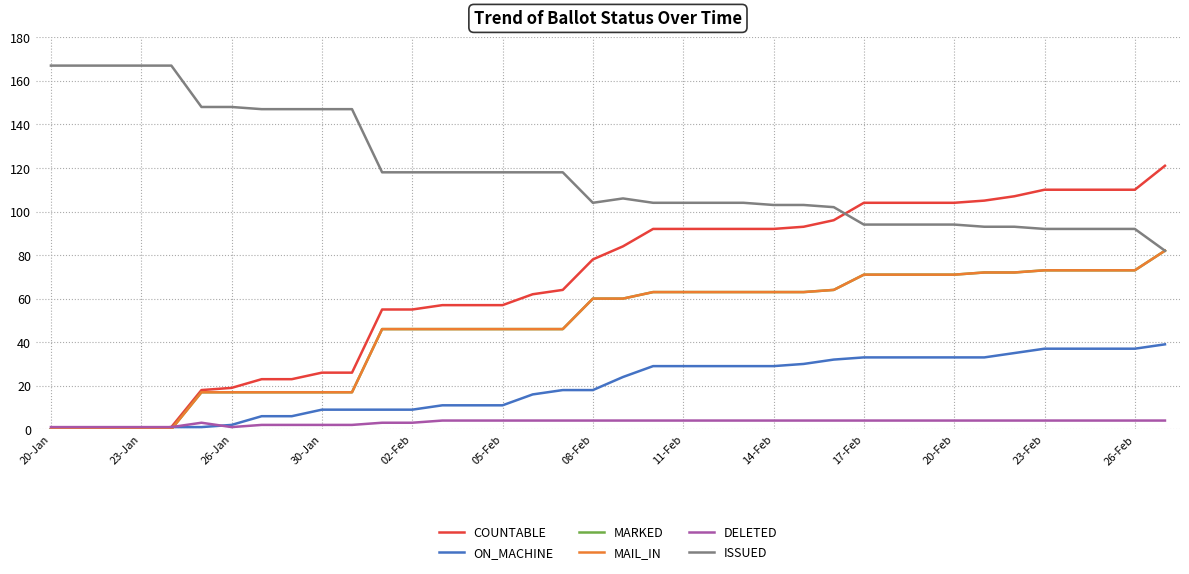

What is the highest value of the MAIL_IN series?

82